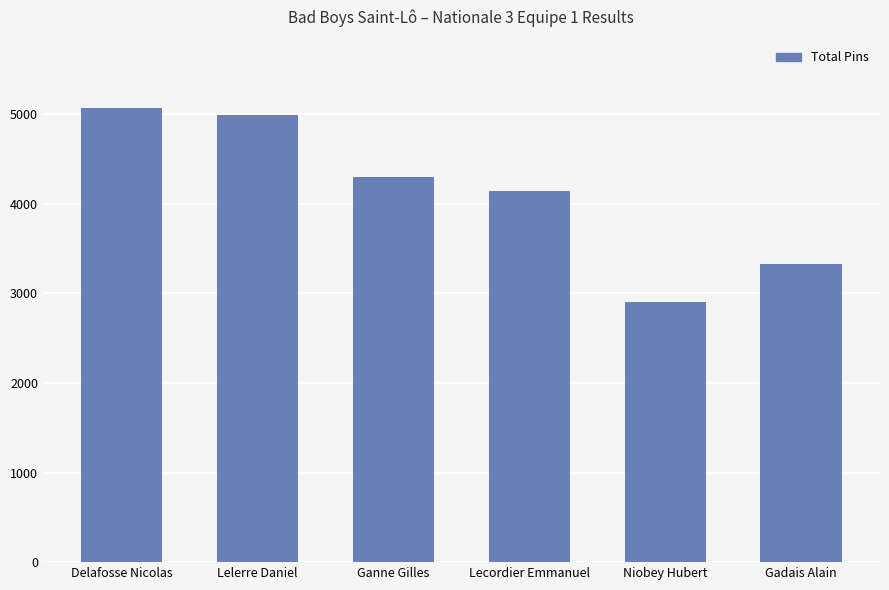

Between Lelerre Daniel and Ganne Gilles, which is larger?

Lelerre Daniel